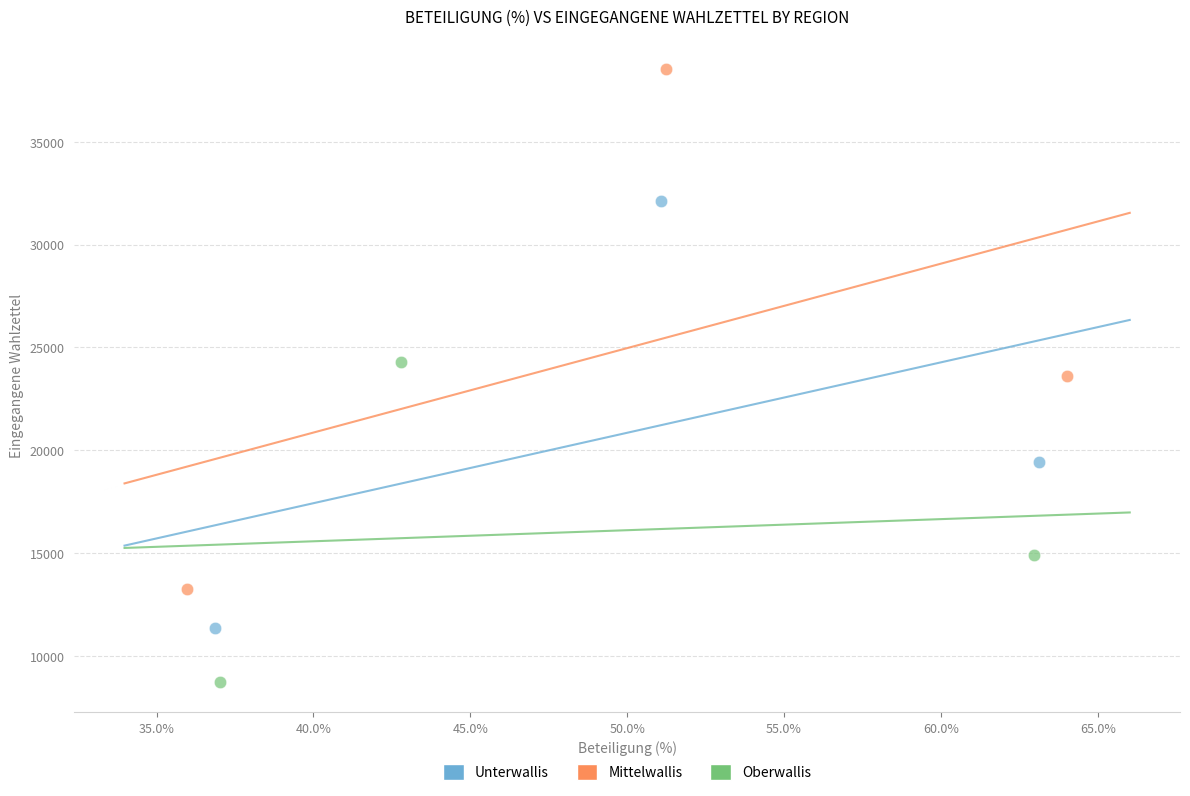

Which series contains the lowest Y value?

Oberwallis